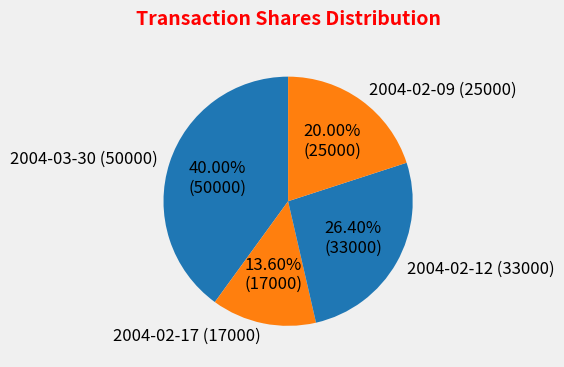

Rank the categories by value from highest to lowest.

2004-03-30 (50000), 2004-02-12 (33000), 2004-02-09 (25000), 2004-02-17 (17000)